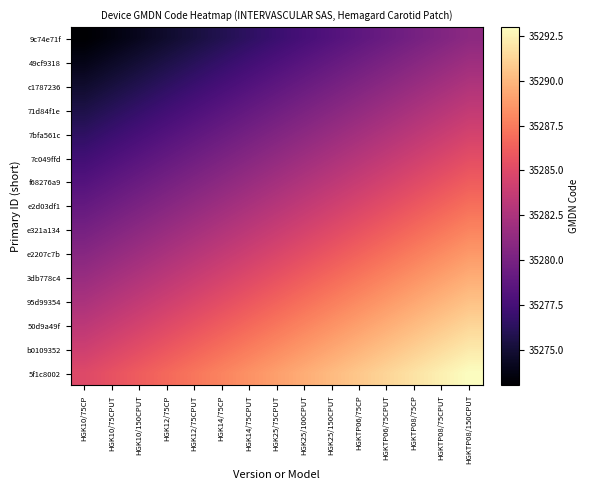

What is the difference between the highest and lowest values at HGKTP08/150CPUT?

12.0